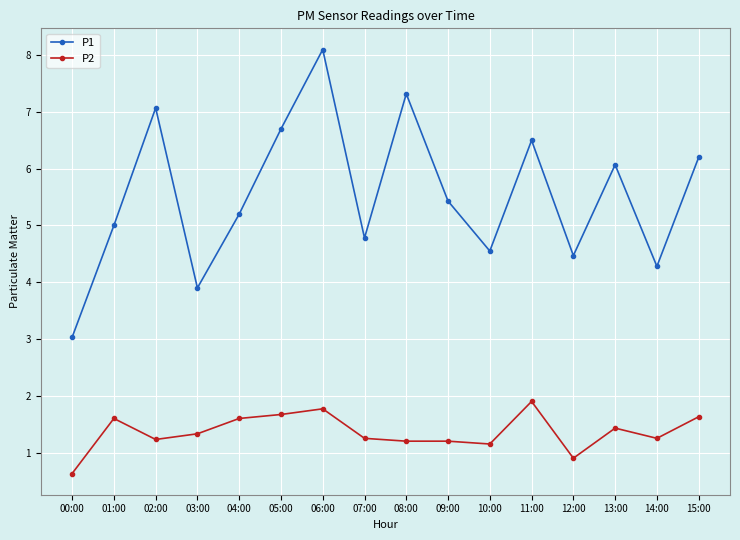

What is the label of the 6th point from the right?

10:00